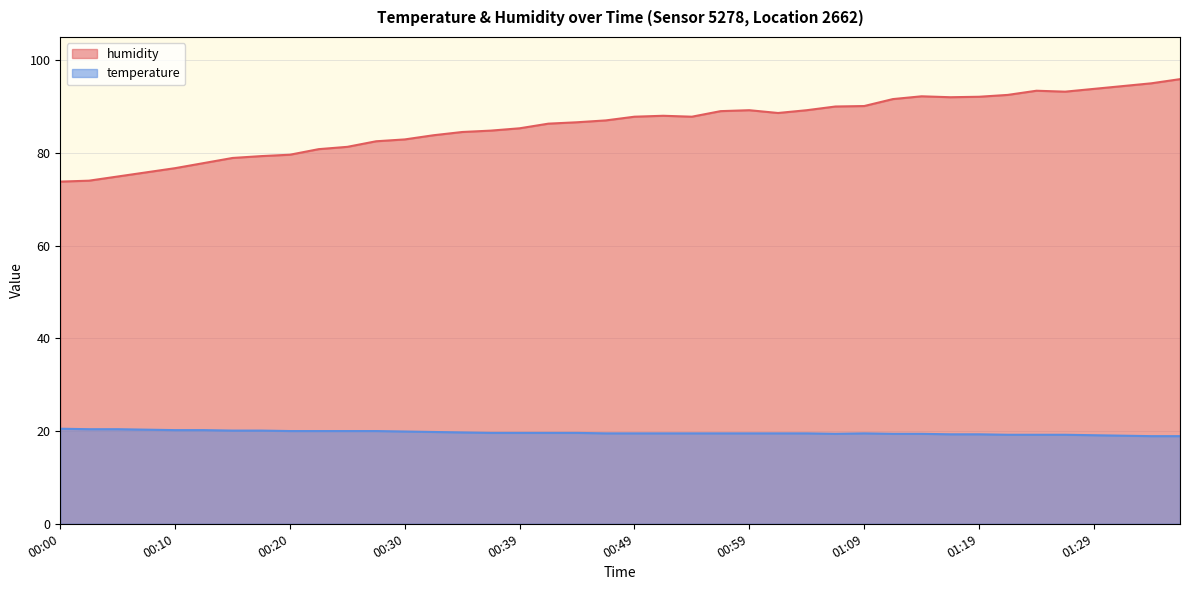

At which label does temperature first exceed 19?

00:00